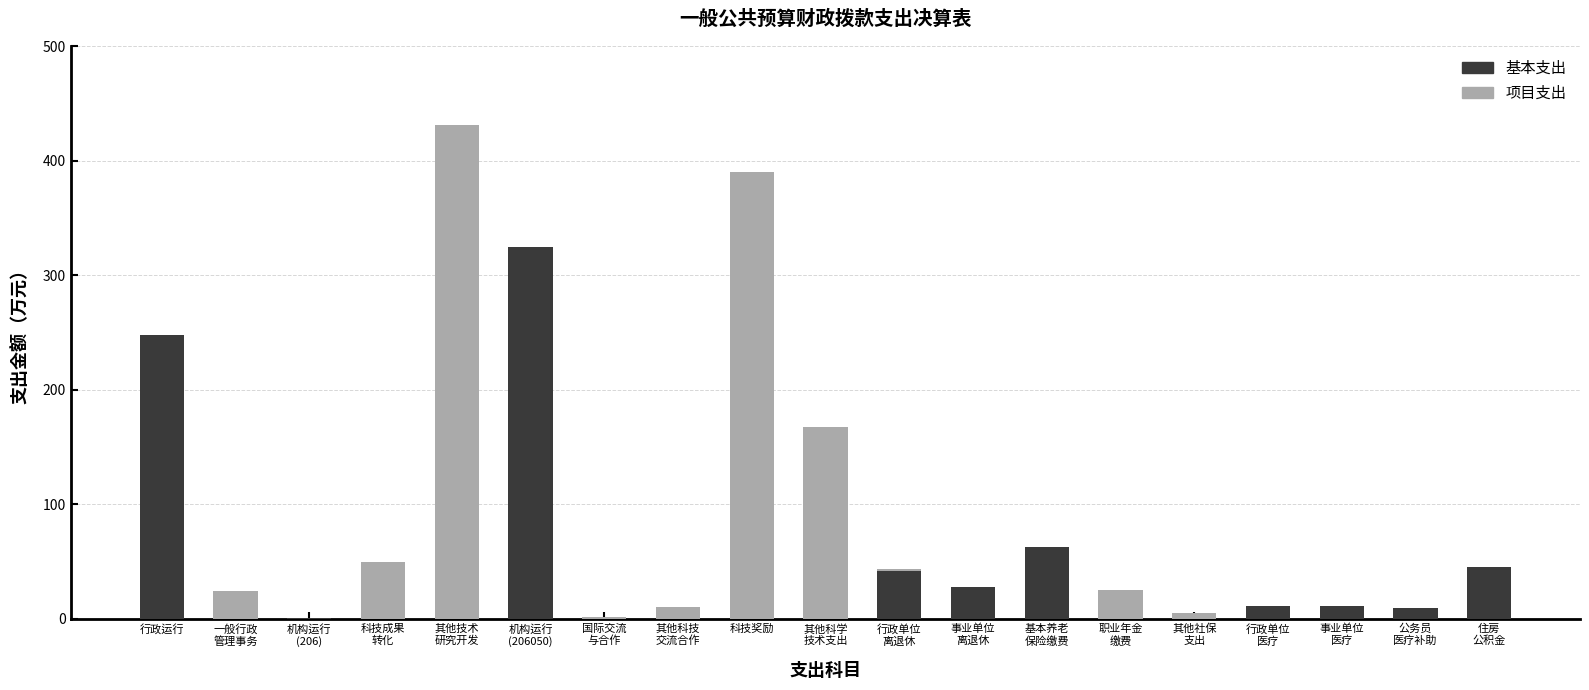

Count the number of data series in this chart.

2